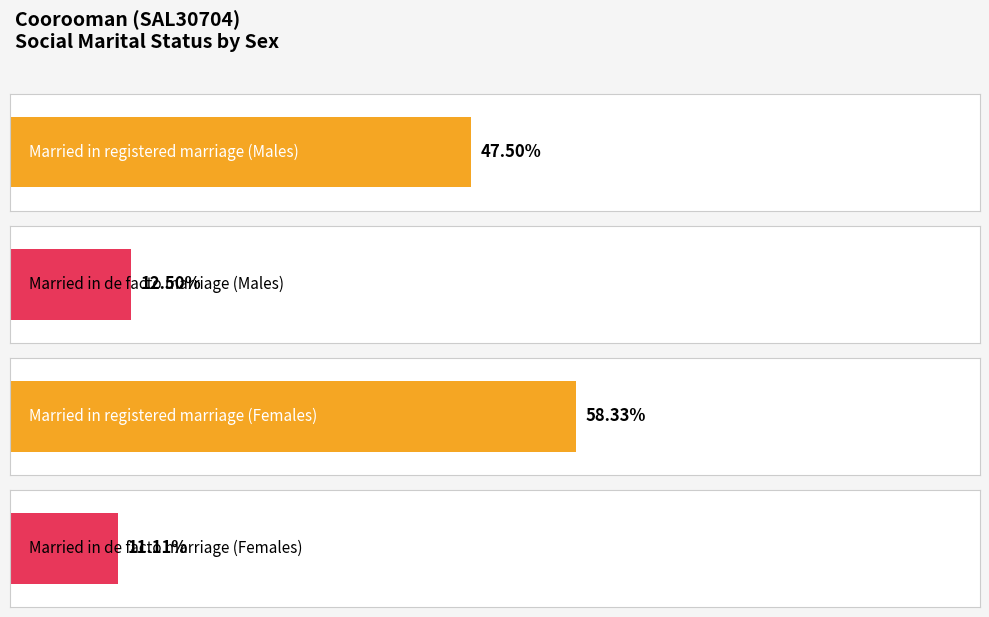

The Not married series shows 5 at MALES. True or false?

False